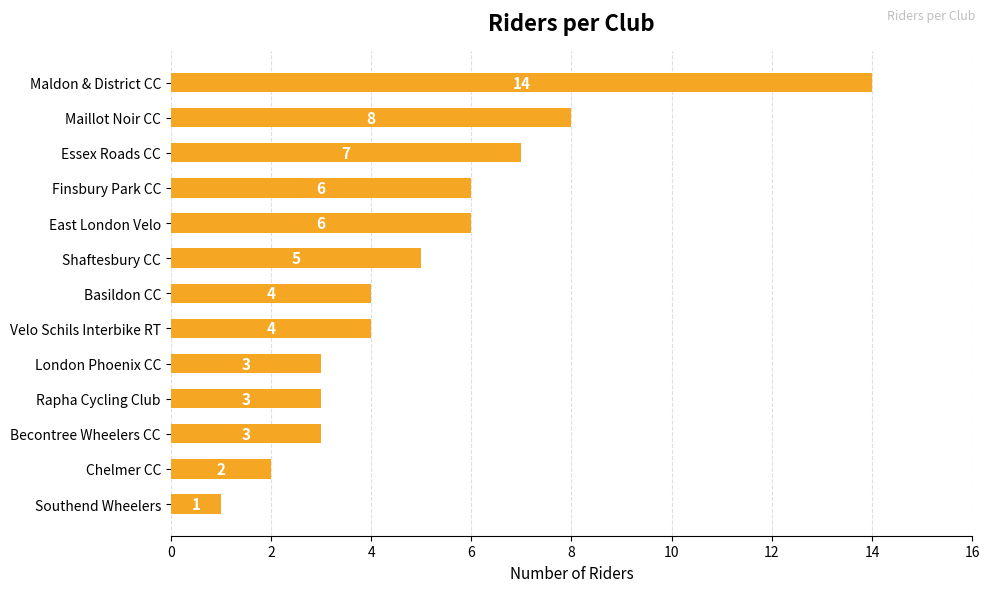

Between Velo Schils Interbike RT and Rapha Cycling Club, which is larger?

Velo Schils Interbike RT